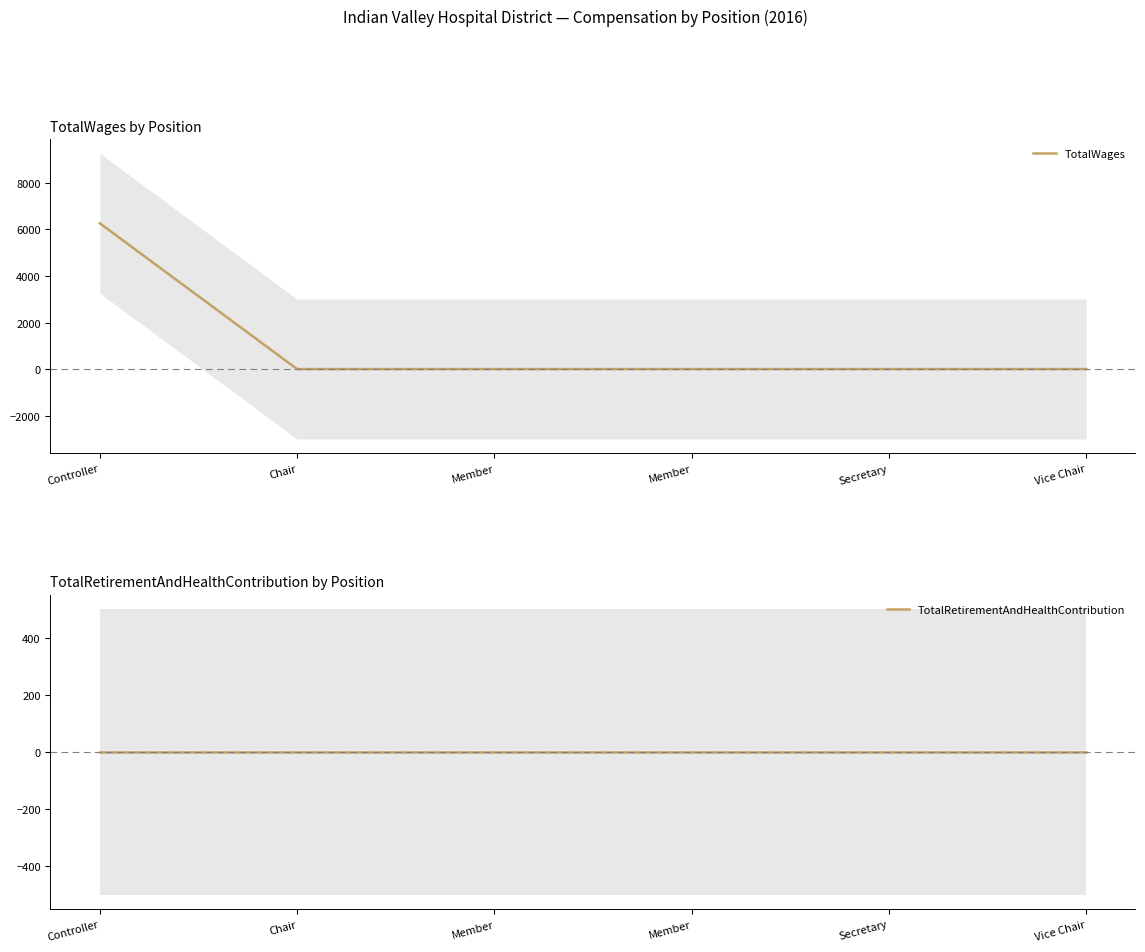

Is this an area chart (filled region under the line)?

No